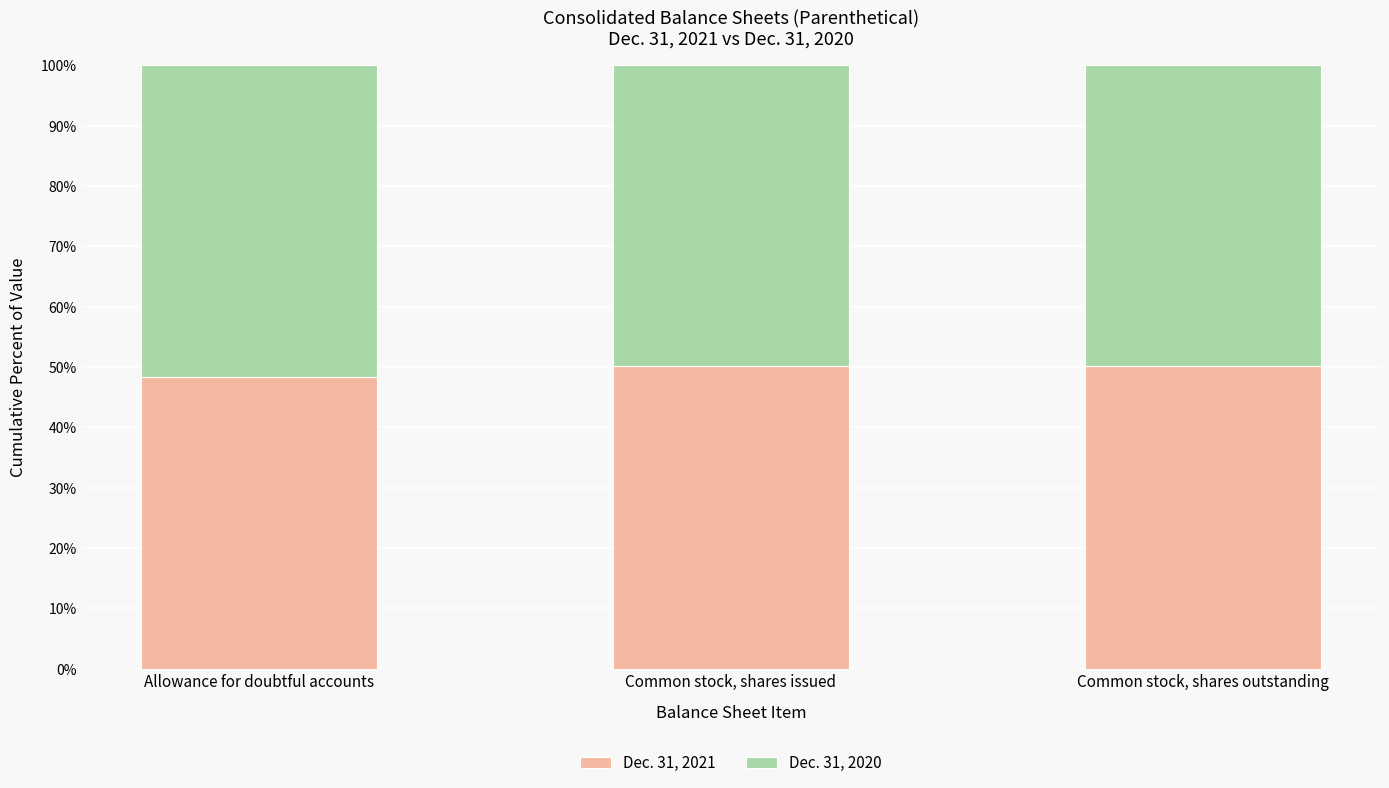

Does the chart contain stacked bars?

Yes